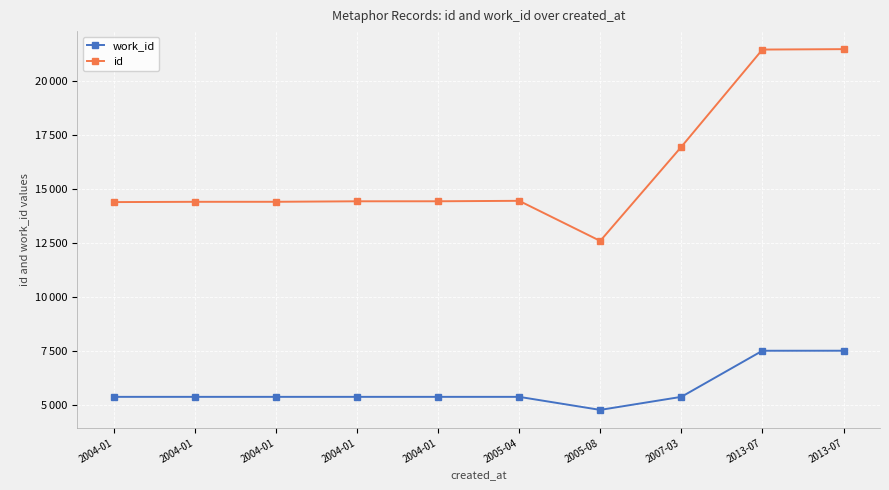

Does the chart have visible grid lines?

Yes